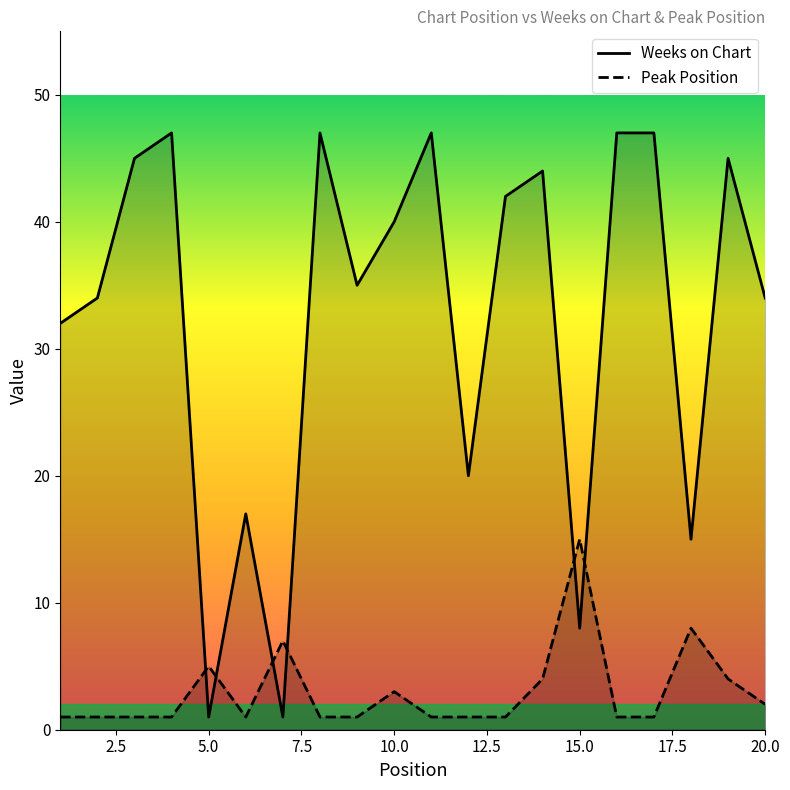

What are all the series names shown in the legend?

Weeks on Chart, Peak Position